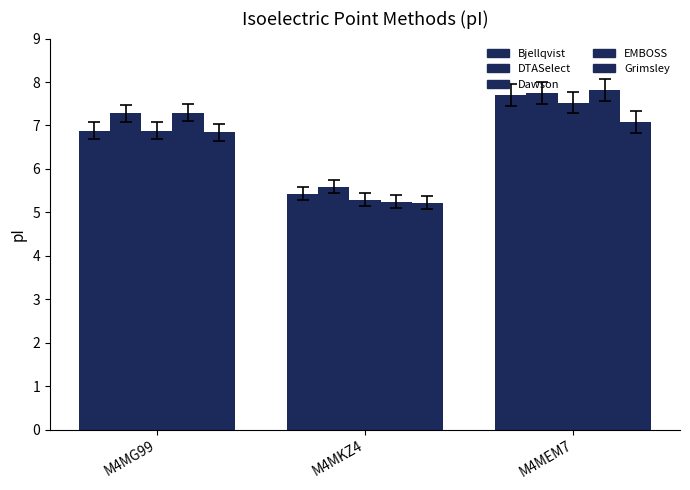

How many bars are there in total?

15